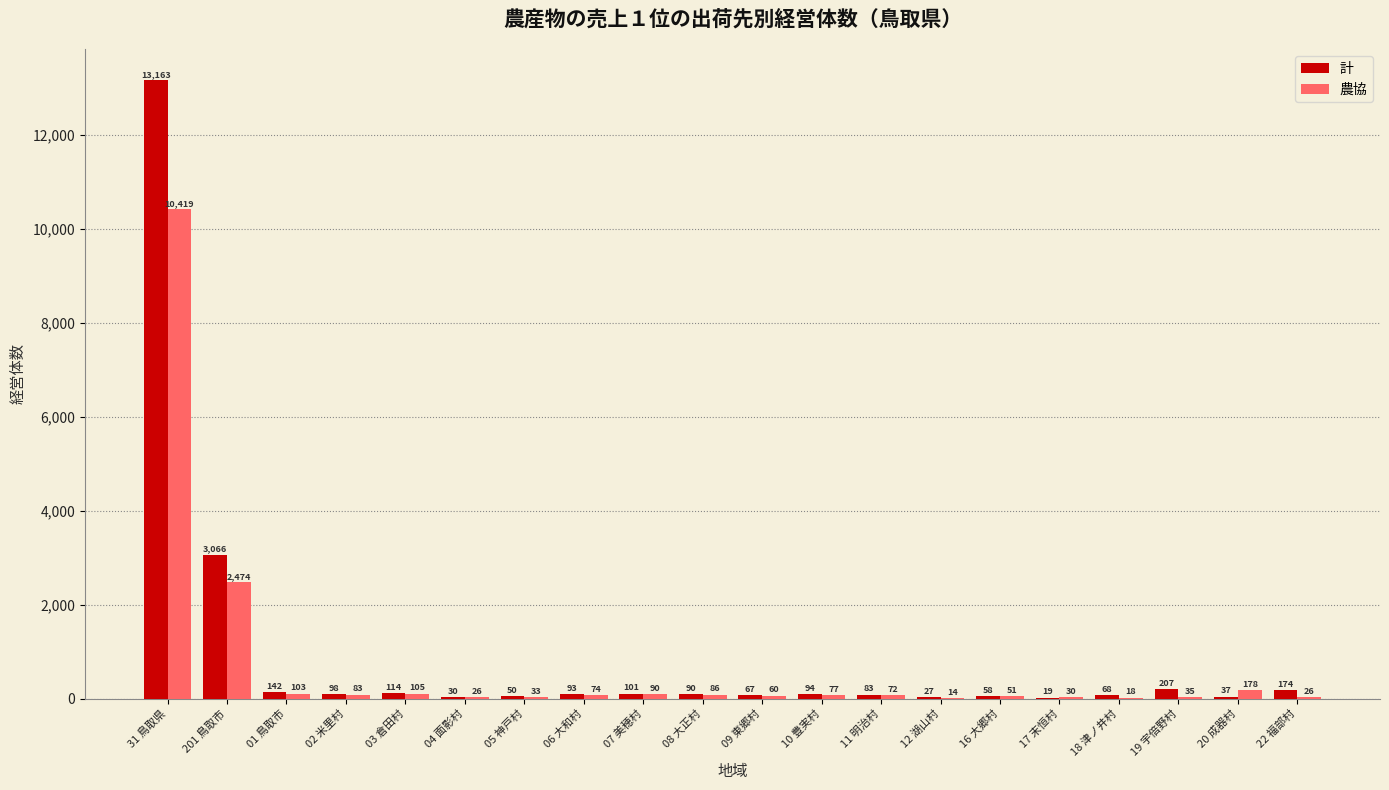

How many distinct data groups are displayed?

2